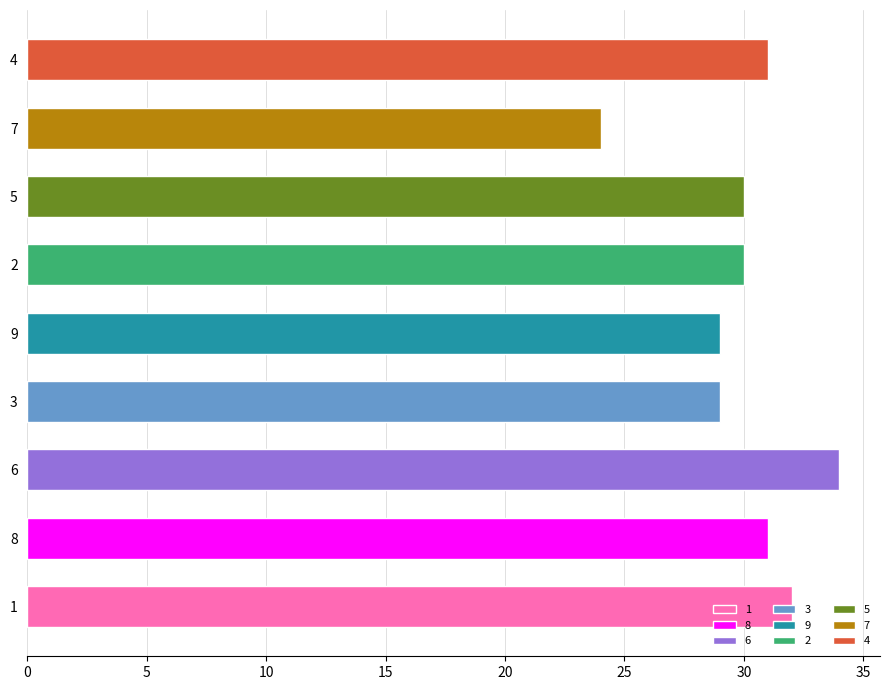

At how many categories does at least one series exceed 7?

9